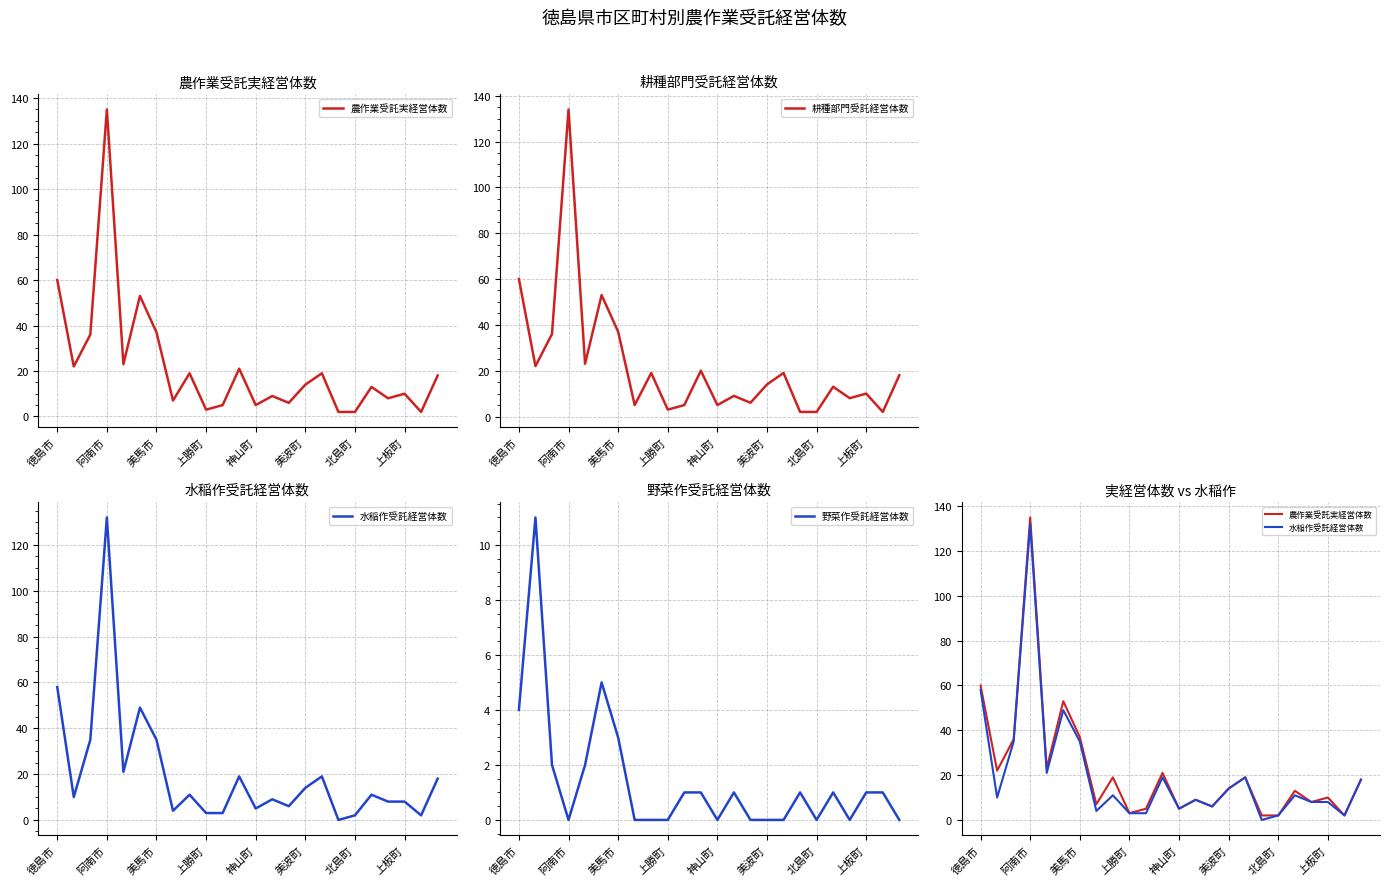

At which label is 耕種部門受託経営体数 closest to 68?

徳島市